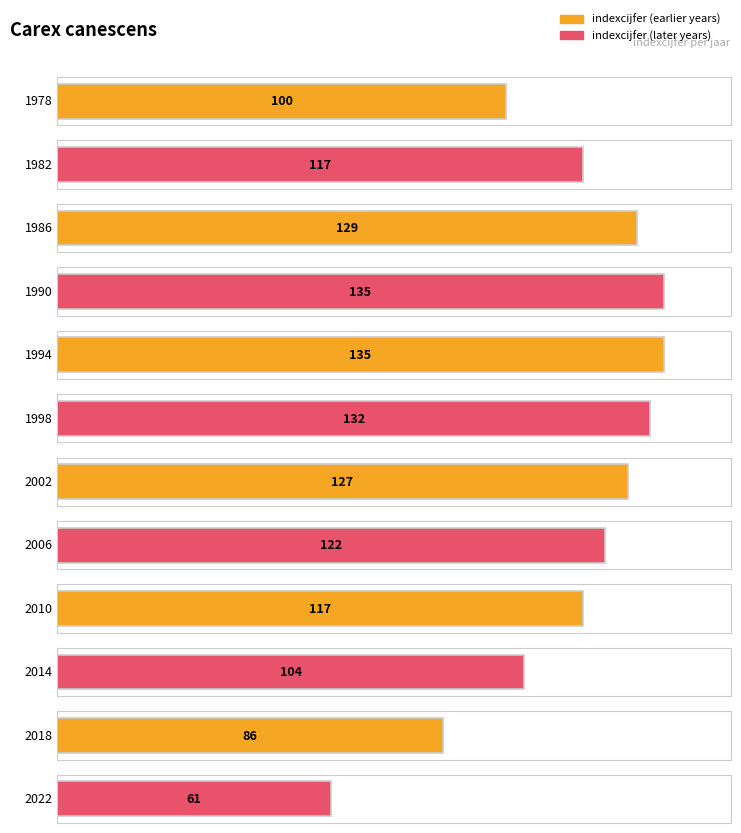

Which has a higher value, 2006 or 2010?

2006